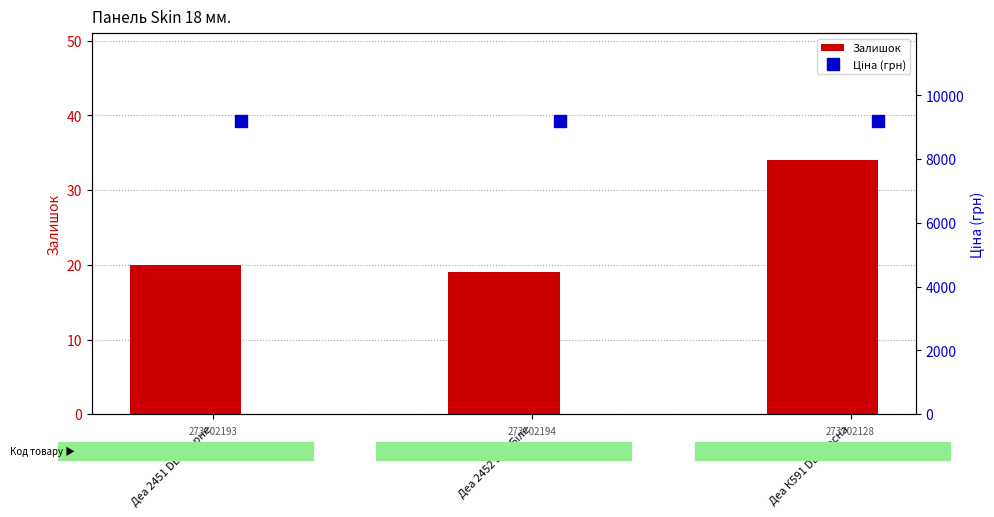

At which category is the sum across all series the highest?

Деа К591 DE - Сосна